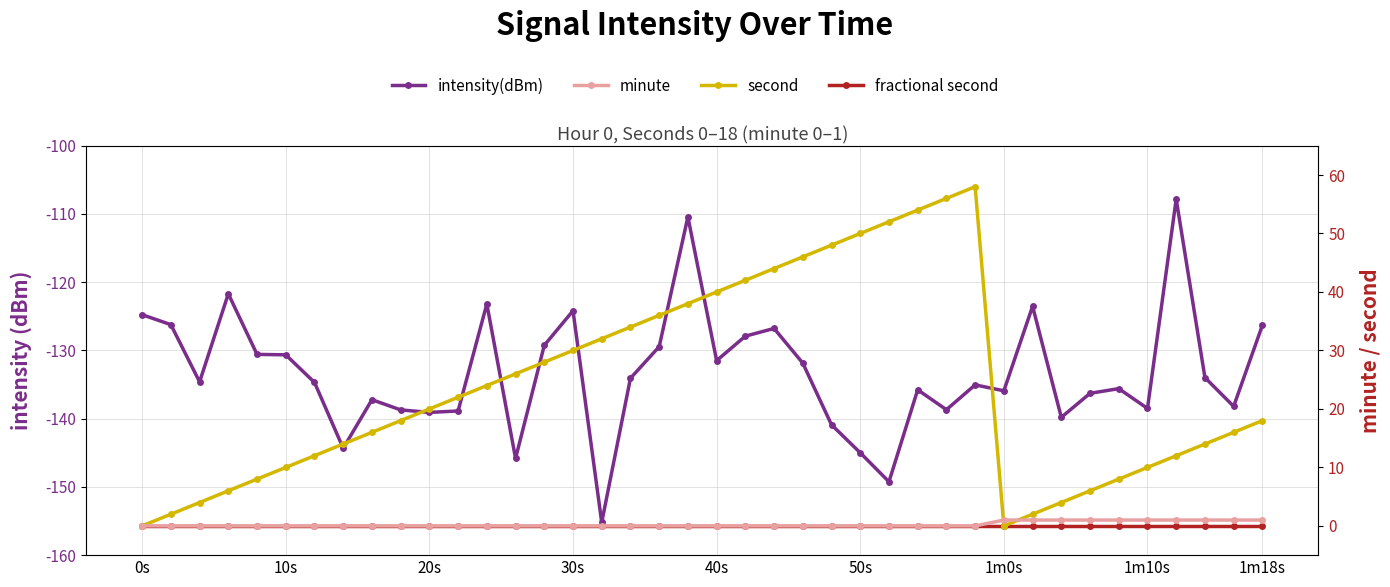

What is the total value across all series at 30s?

-94.2